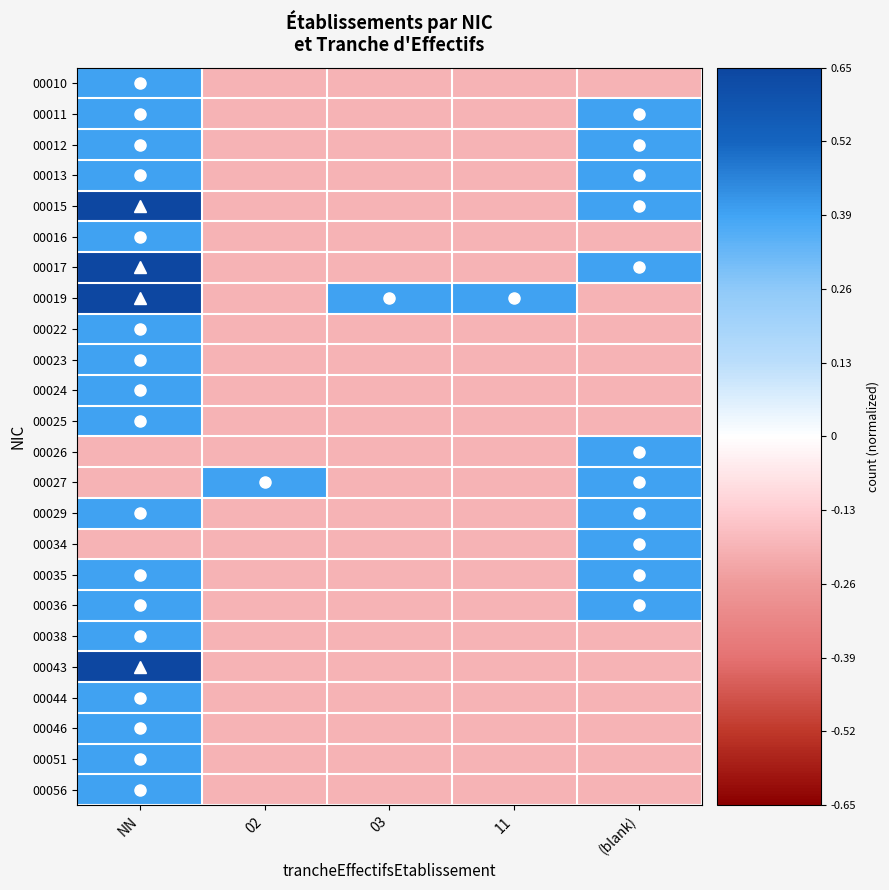

Which has a higher value, NN or 11?

NN